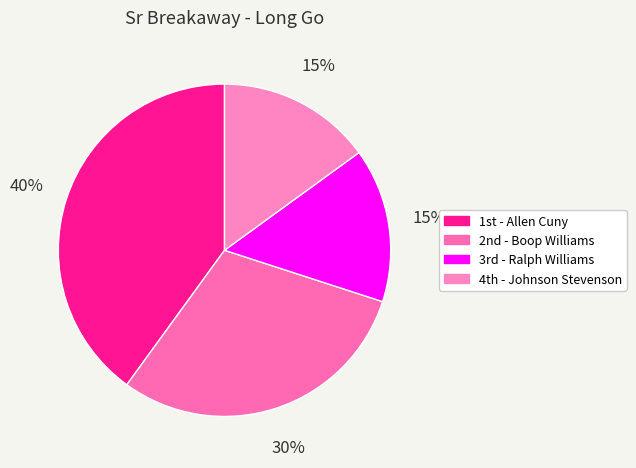

To the nearest percent, what is the difference between the largest and smallest slice percentages?

25%